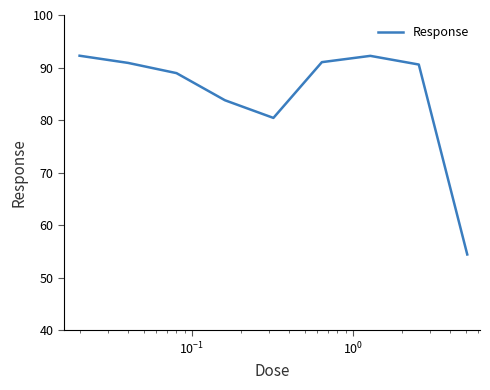

How many lines are shown in the chart?

1